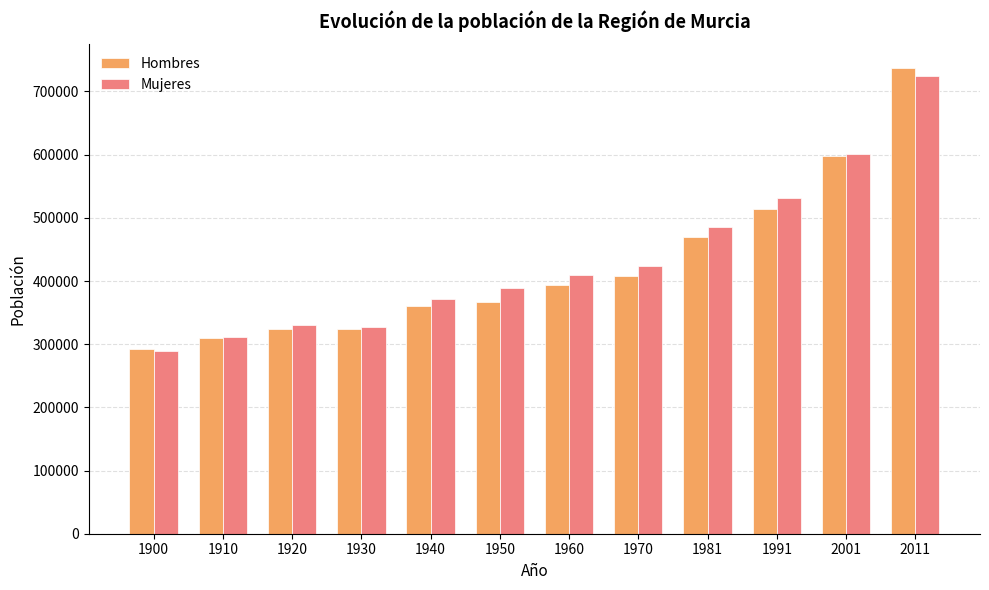

What is the lowest value of the Hombres series?

292240